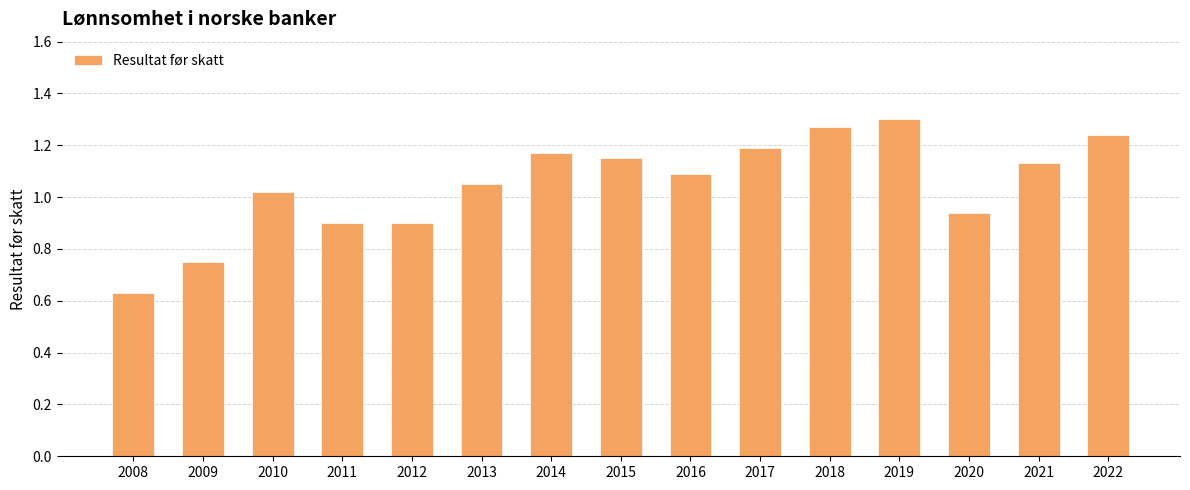

At which label does the data first exceed 1?

2010